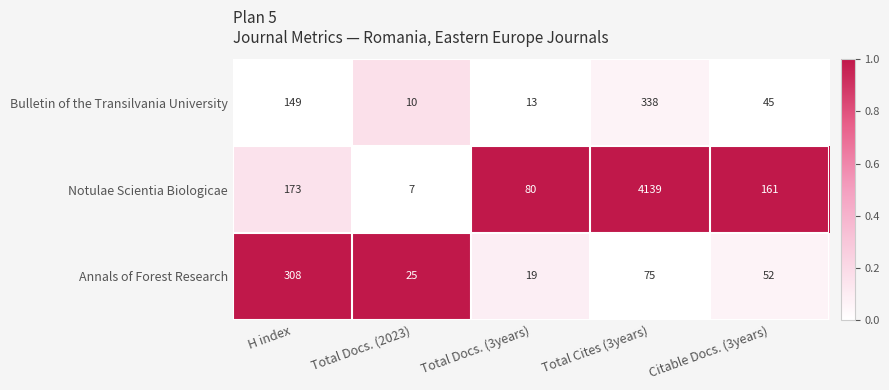

Reading left to right, transcribe all the data shown in this chart.

Bulletin of the Transilvania University: H index=149	Total Docs. (2023)=10	Total Docs. (3years)=13	Total Cites (3years)=338	Citable Docs. (3years)=45
Notulae Scientia Biologicae: H index=173	Total Docs. (2023)=7	Total Docs. (3years)=80	Total Cites (3years)=4139	Citable Docs. (3years)=161
Annals of Forest Research: H index=308	Total Docs. (2023)=25	Total Docs. (3years)=19	Total Cites (3years)=75	Citable Docs. (3years)=52